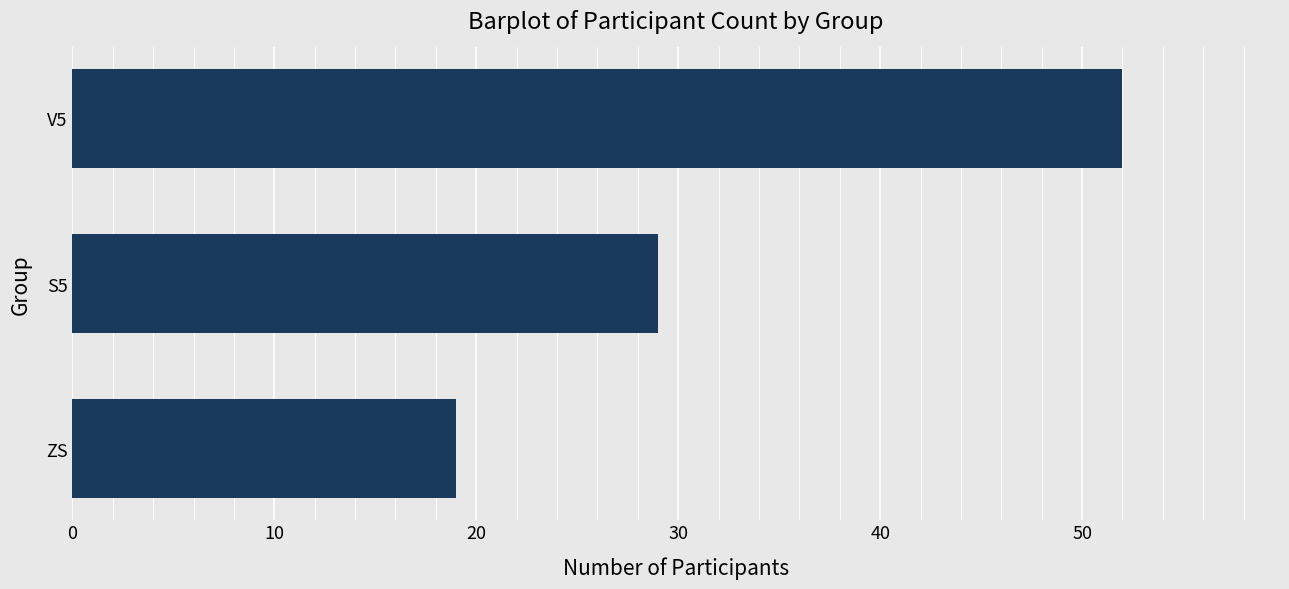

At which label is the value closest to 35?

S5